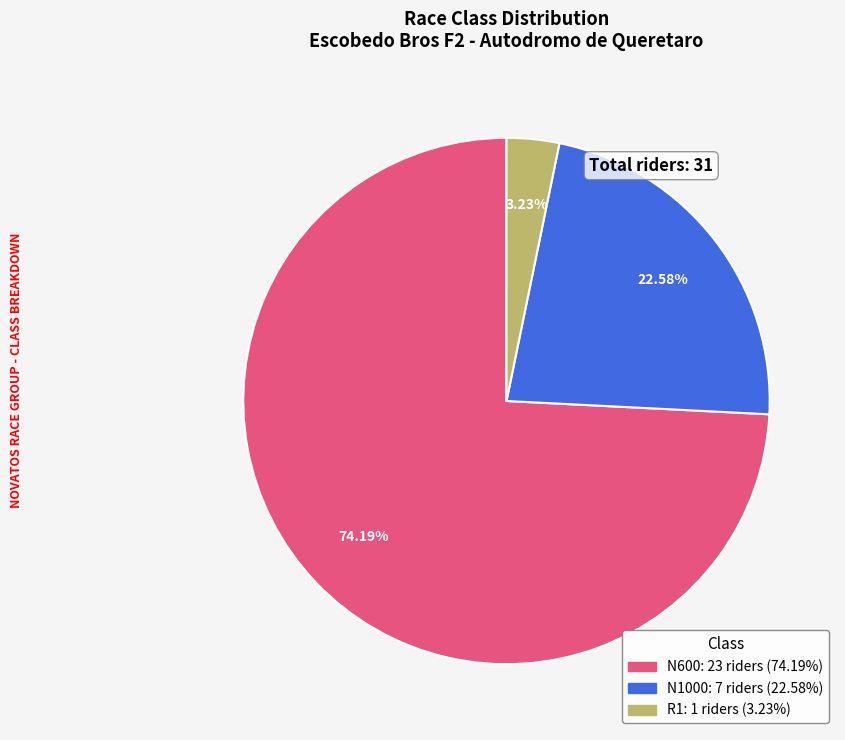

To the nearest percent, what portion does N1000 represent?

23%